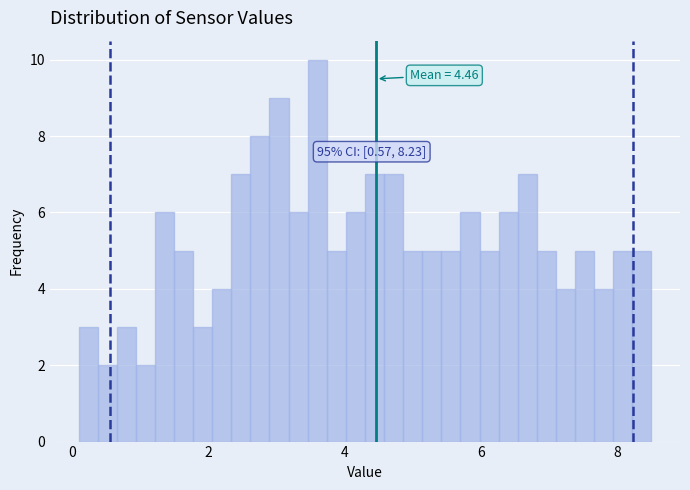

Read against the x-axis, roughly where is the centre of the tallest bar?

3.6